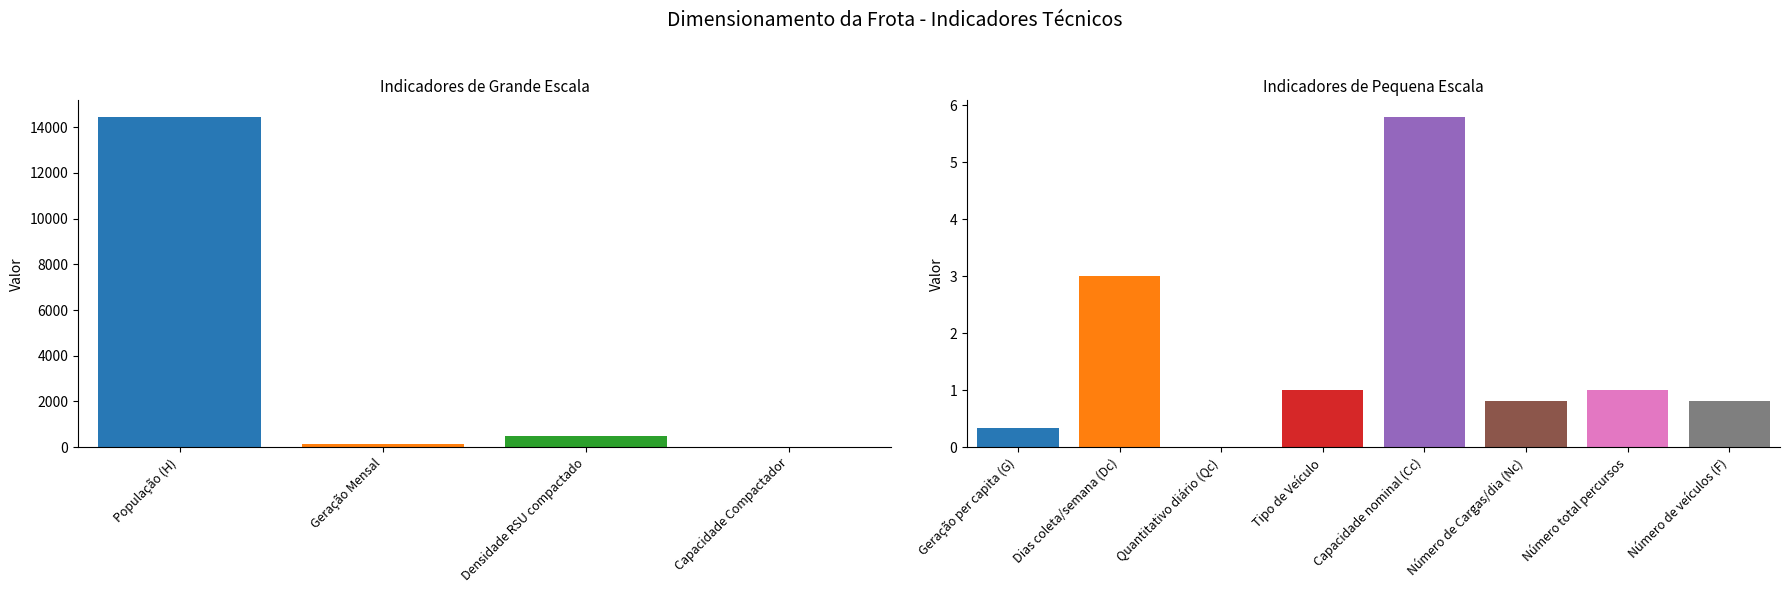

Reading right to left, what are all the values shown in this chart?

Número de veículos (F)=0.8	Número total percursos=1.0	Número de Cargas/dia (Nc)=0.8	Capacidade nominal (Cc)=5.8	Capacidade Compactador=15.0	Tipo de Veículo=1.0	Densidade RSU compactado=500.0	Quantitativo diário (Qc)=0.0	Dias coleta/semana (Dc)=3.0	Geração Mensal=150.0	Geração per capita (G)=0.3	População (H)=14446.0